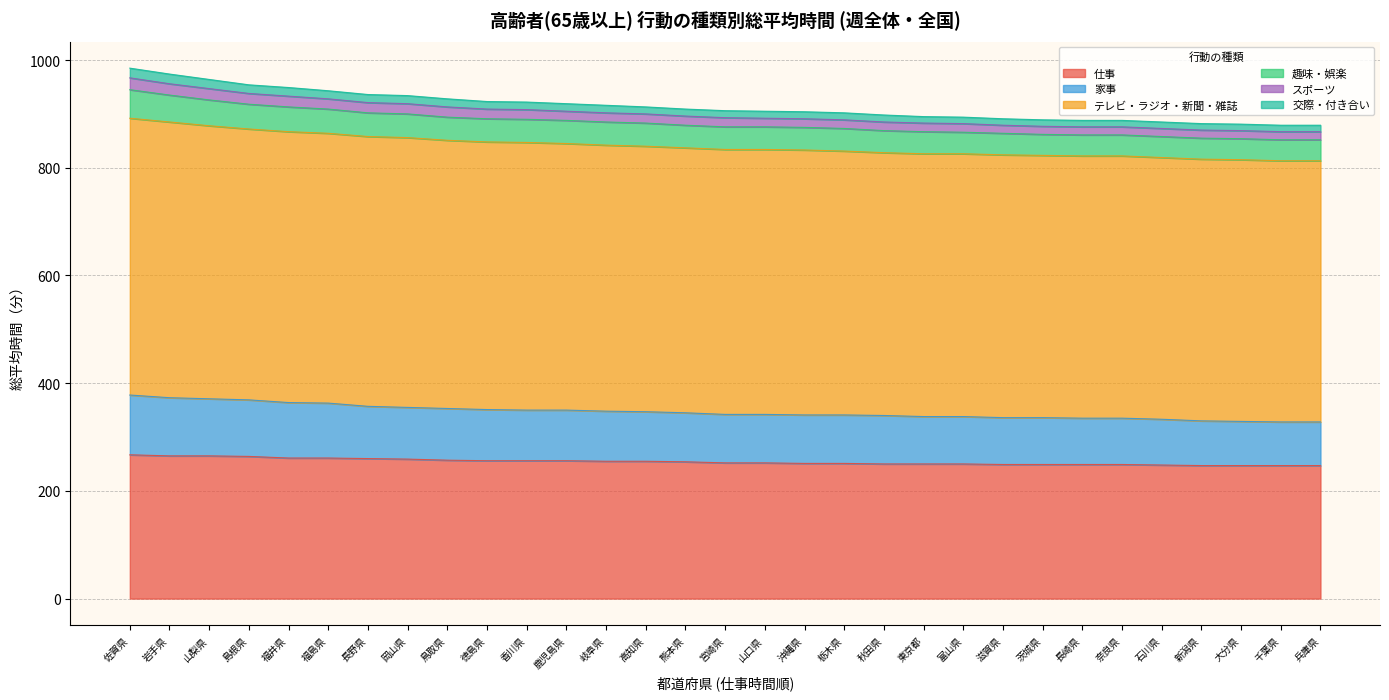

True or false: 仕事 has a value of 256 at 香川県.

True